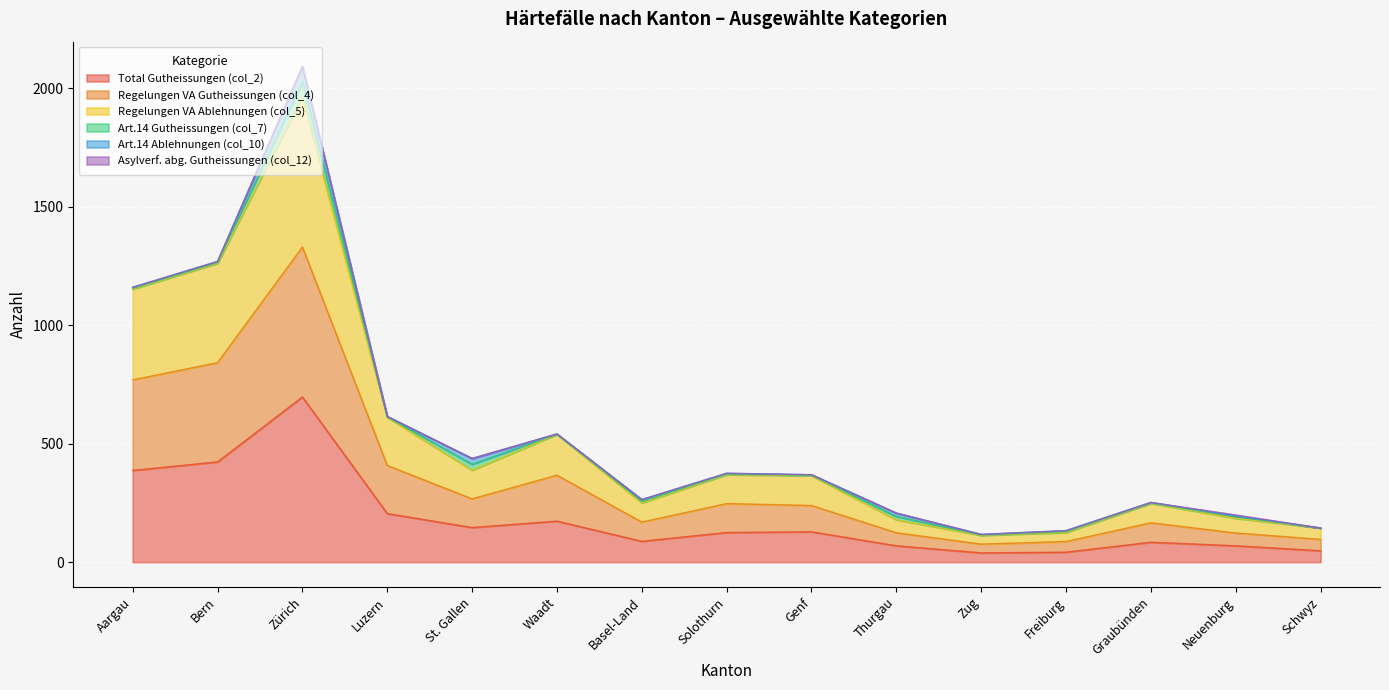

Is it true that Total Gutheissungen (col_2) equals 205 at Luzern?

True